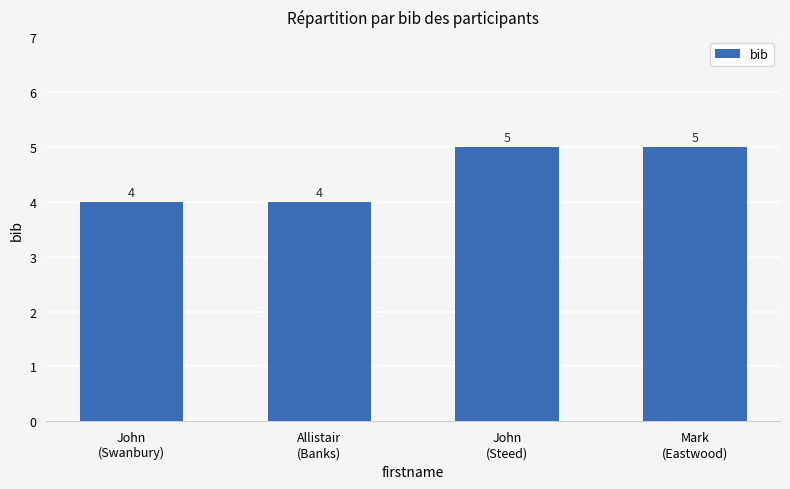

Reading left to right, extract all data points from this chart.

4	4	5	5